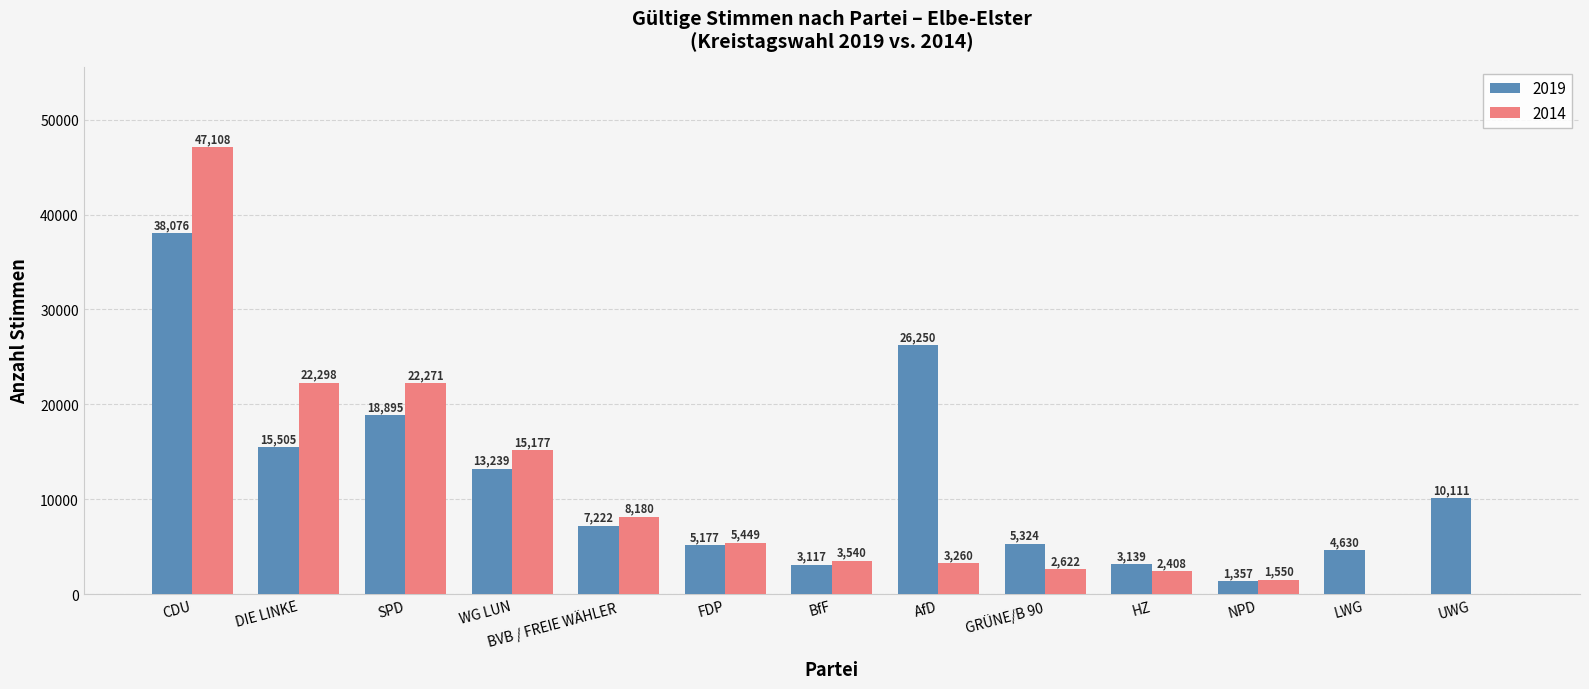

What is the sum of the 2019 values at NPD and FDP?

6534